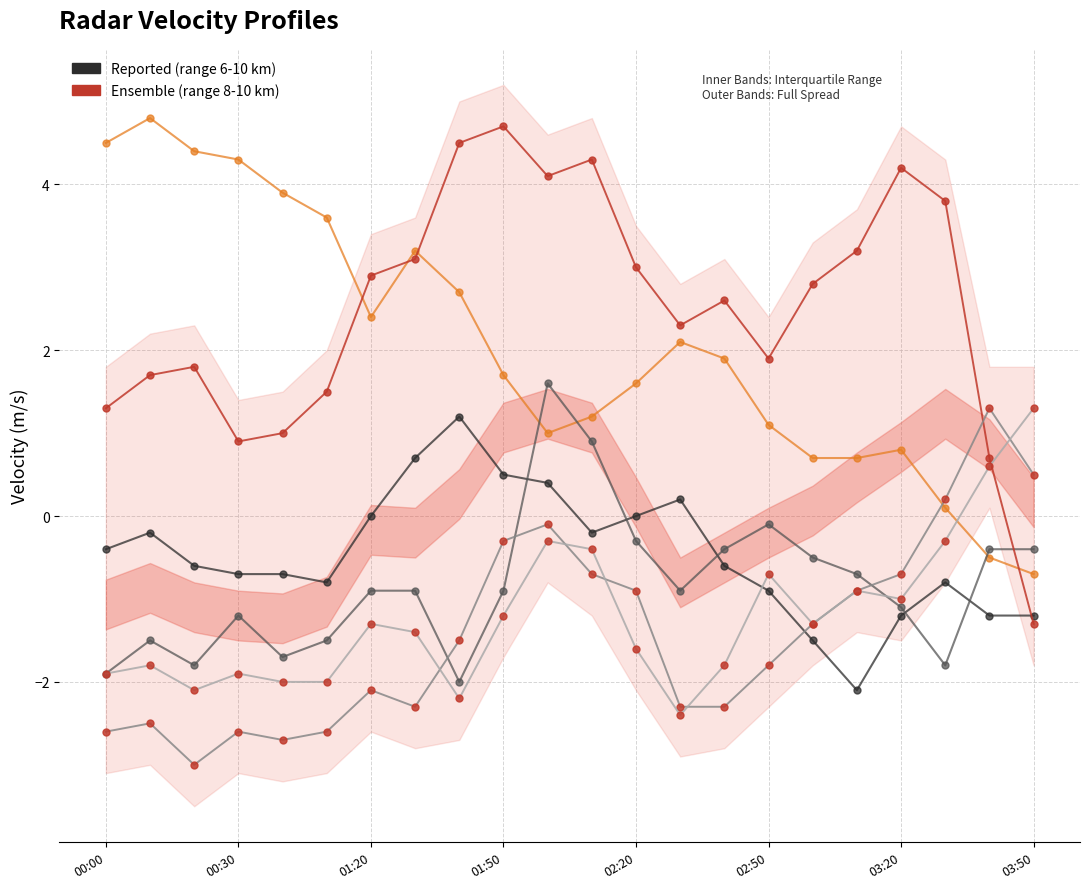

How many categories are shown in the chart?

22